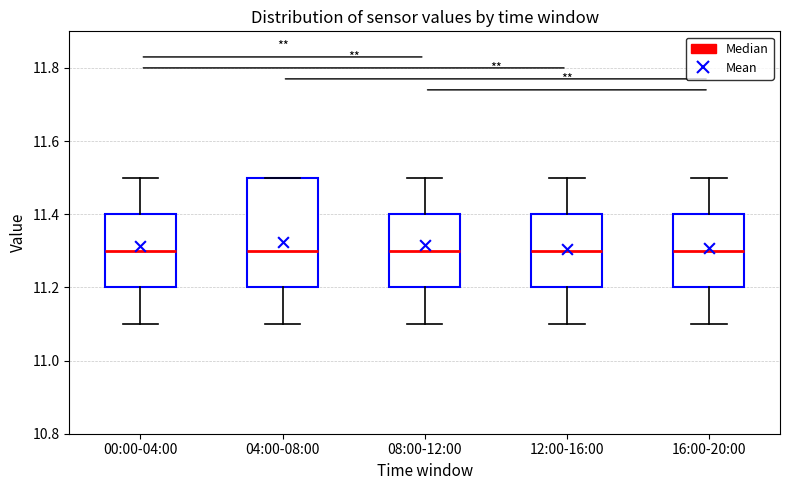

Reading left to right, read every box against the y-axis: the position of its median line, the range the box covers, and the ends of its whiskers. The values are not printed on the chart, so give them approximately, as read against the axis.

00:00-04:00: median 11.3, box 11.2 to 11.4, whiskers 11.1 to 11.5
04:00-08:00: median 11.3, box 11.2 to 11.5, whiskers 11.1 to 11.5
08:00-12:00: median 11.3, box 11.2 to 11.4, whiskers 11.1 to 11.5
12:00-16:00: median 11.3, box 11.2 to 11.4, whiskers 11.1 to 11.5
16:00-20:00: median 11.3, box 11.2 to 11.4, whiskers 11.1 to 11.5